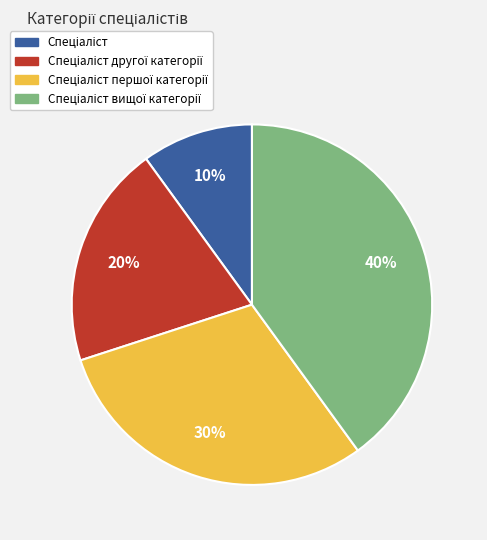

Does any single category account for the majority?

No